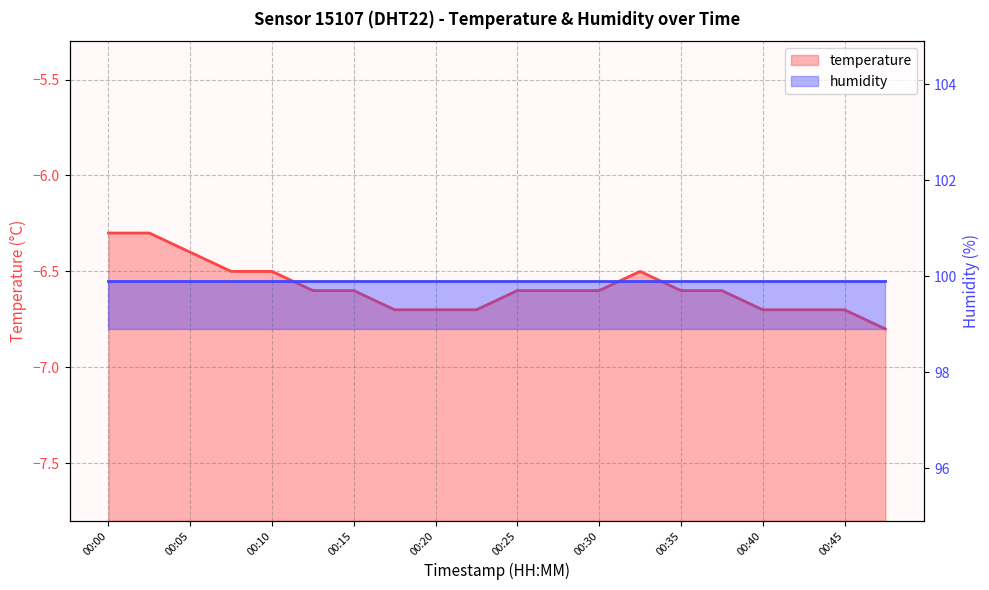

Which series has the widest spread of values?

temperature